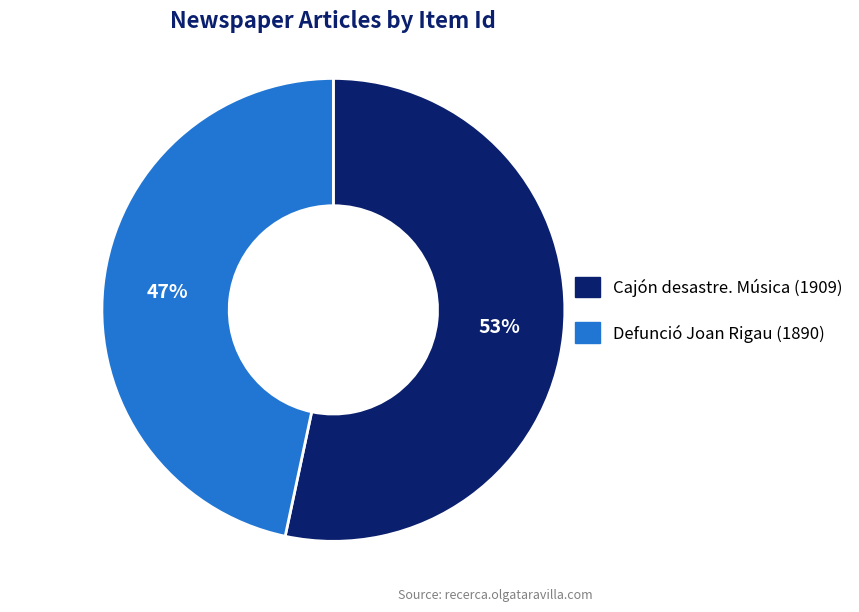

To the nearest percent, what percentage of the pie is Defunció Joan Rigau (1890)?

47%